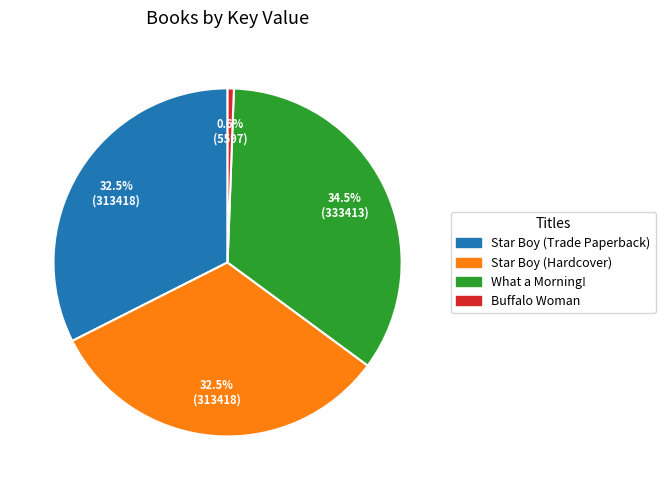

Is it true that Star Boy (Hardcover) is 43% of the pie?

False